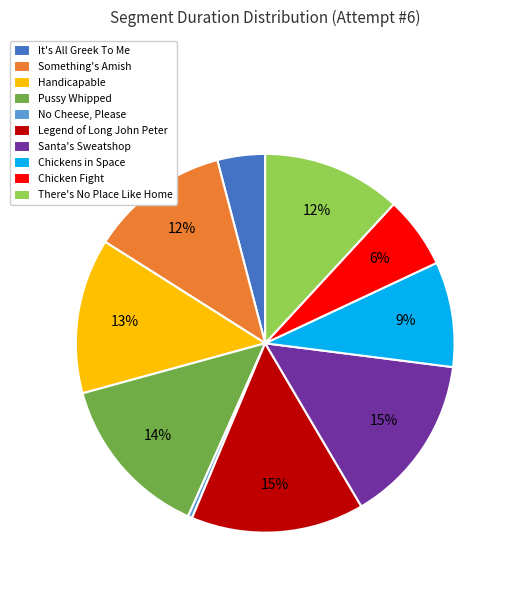

Does Legend of Long John Peter represent more than half of the total?

No